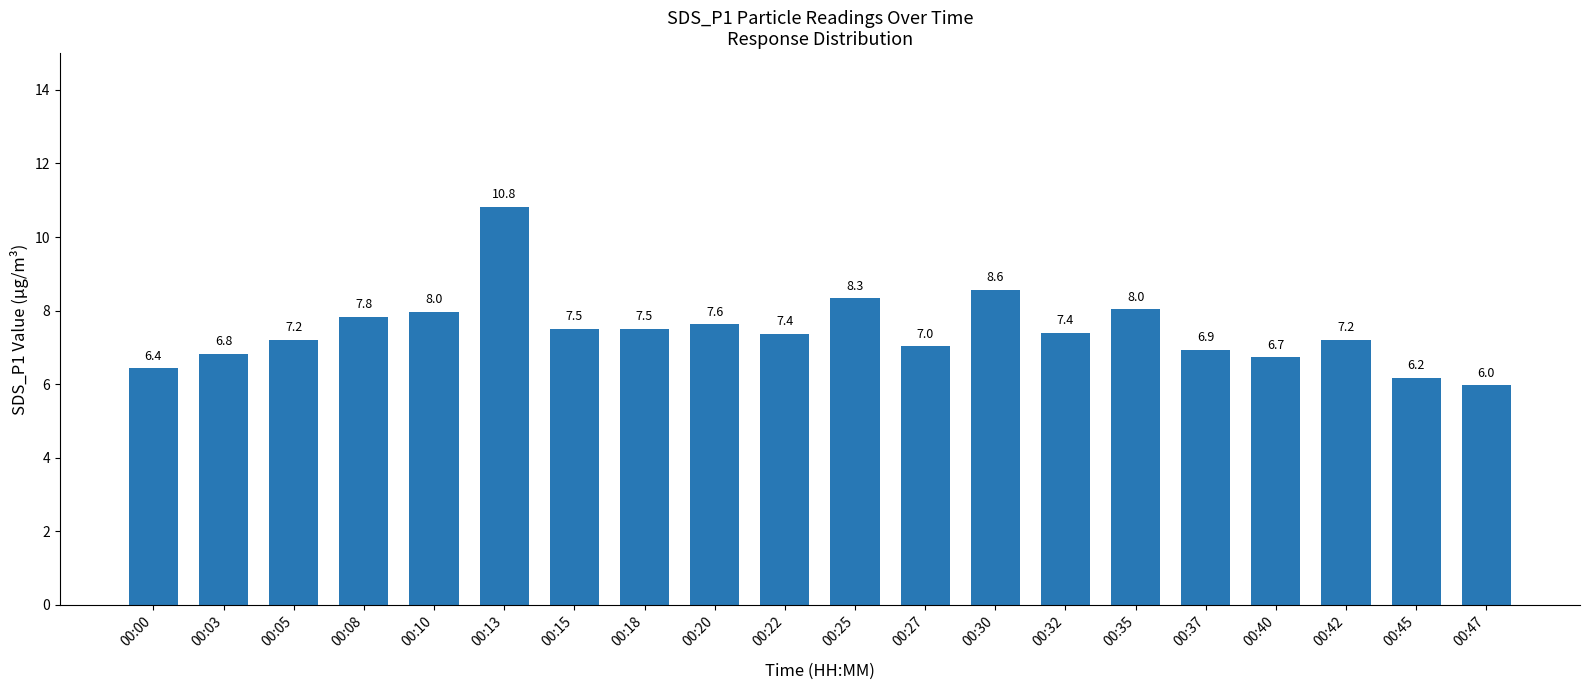

What is the difference between the maximum and minimum values?

4.9